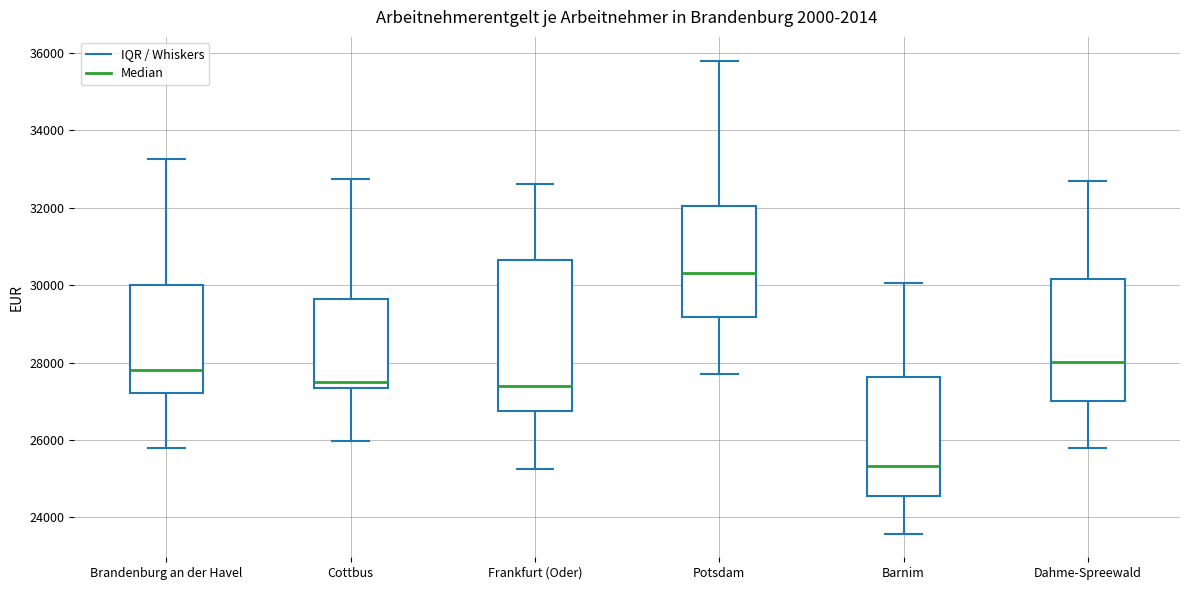

Reading left to right, transcribe this box plot: for each box, give where its median line is, the range the box spans, and where its two whiskers end, as read against the y-axis. The values are not printed on the chart, so give them approximately, as read against the axis.

Brandenburg an der Havel: median 27800, box 27200 to 30000, whiskers 25800 to 33200
Cottbus: median 27600, box 27400 to 29600, whiskers 26000 to 32800
Frankfurt (Oder): median 27400, box 26800 to 30600, whiskers 25200 to 32600
Potsdam: median 30400, box 29200 to 32000, whiskers 27800 to 35800
Barnim: median 25400, box 24600 to 27600, whiskers 23600 to 30000
Dahme-Spreewald: median 28000, box 27000 to 30200, whiskers 25800 to 32600